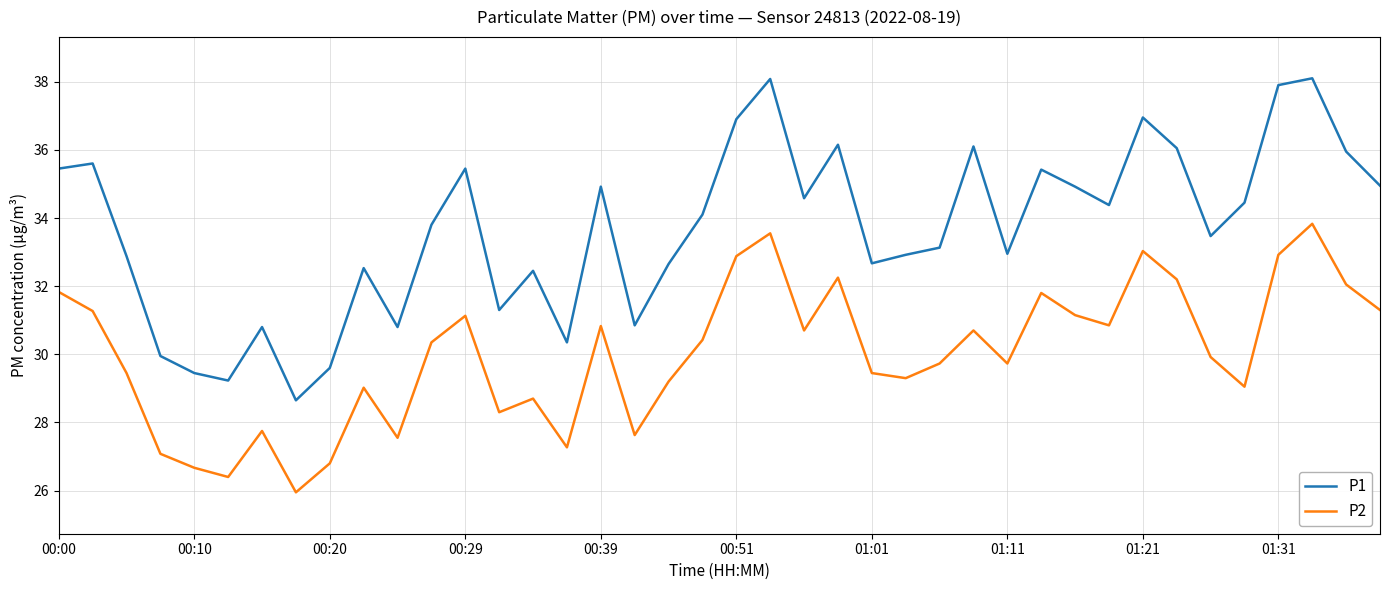

What is the maximum value for P2?

33.8